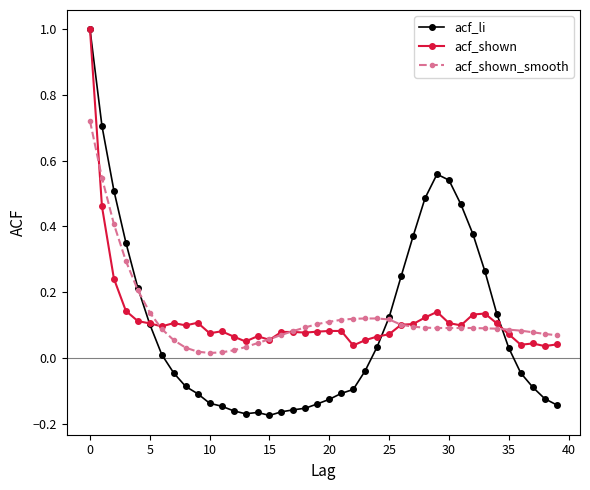

Which series has the widest spread of values?

acf_li